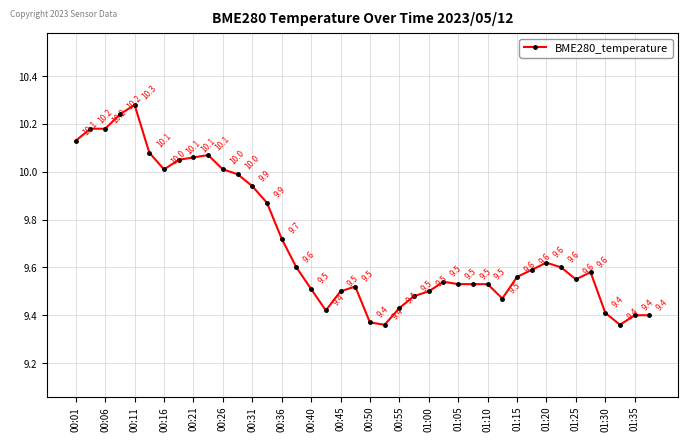

What is the maximum value shown in the chart?

10.3